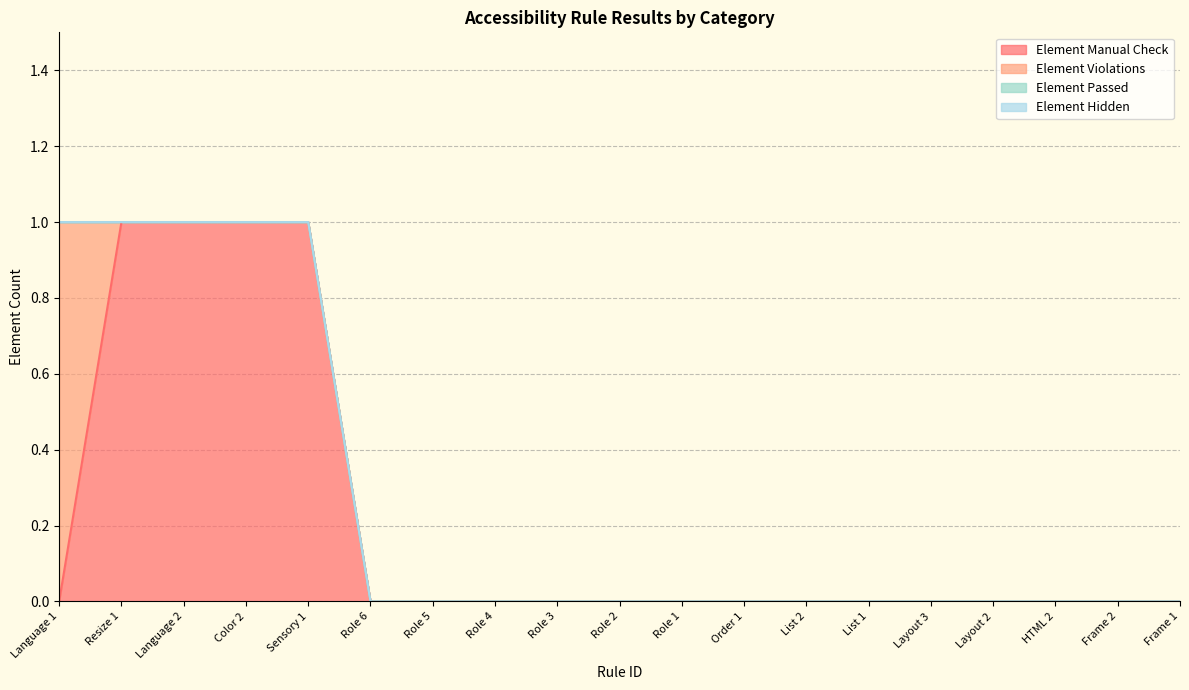

Reading left to right, extract all data points from this chart.

Element Manual Check: Language 1=0	Resize 1=1	Language 2=1	Color 2=1	Sensory 1=1	Role 6=0	Role 5=0	Role 4=0	Role 3=0	Role 2=0	Role 1=0	Order 1=0	List 2=0	List 1=0	Layout 3=0	Layout 2=0	HTML 2=0	Frame 2=0	Frame 1=0
Element Violations: Language 1=1	Resize 1=0	Language 2=0	Color 2=0	Sensory 1=0	Role 6=0	Role 5=0	Role 4=0	Role 3=0	Role 2=0	Role 1=0	Order 1=0	List 2=0	List 1=0	Layout 3=0	Layout 2=0	HTML 2=0	Frame 2=0	Frame 1=0
Element Passed: Language 1=0	Resize 1=0	Language 2=0	Color 2=0	Sensory 1=0	Role 6=0	Role 5=0	Role 4=0	Role 3=0	Role 2=0	Role 1=0	Order 1=0	List 2=0	List 1=0	Layout 3=0	Layout 2=0	HTML 2=0	Frame 2=0	Frame 1=0
Element Hidden: Language 1=0	Resize 1=0	Language 2=0	Color 2=0	Sensory 1=0	Role 6=0	Role 5=0	Role 4=0	Role 3=0	Role 2=0	Role 1=0	Order 1=0	List 2=0	List 1=0	Layout 3=0	Layout 2=0	HTML 2=0	Frame 2=0	Frame 1=0